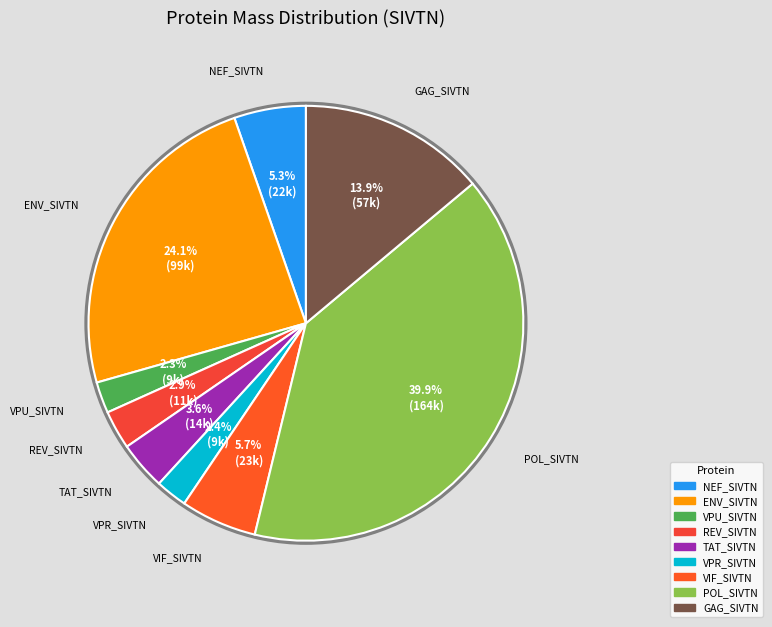

To the nearest percent, what is the combined percentage of GAG_SIVTN and VPU_SIVTN?

16%